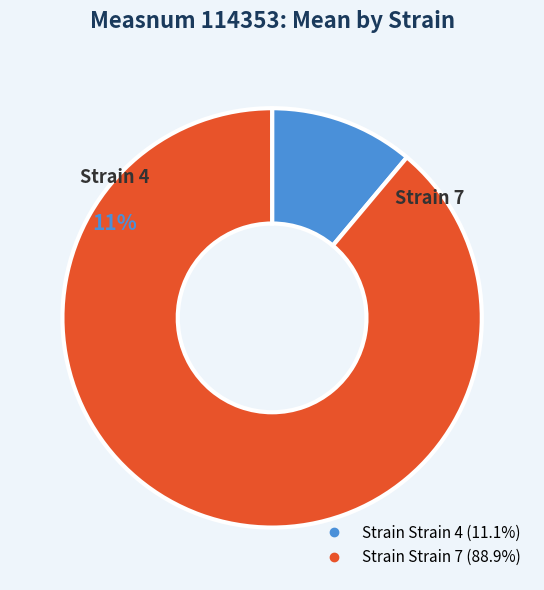

How many segments does this pie chart have?

2